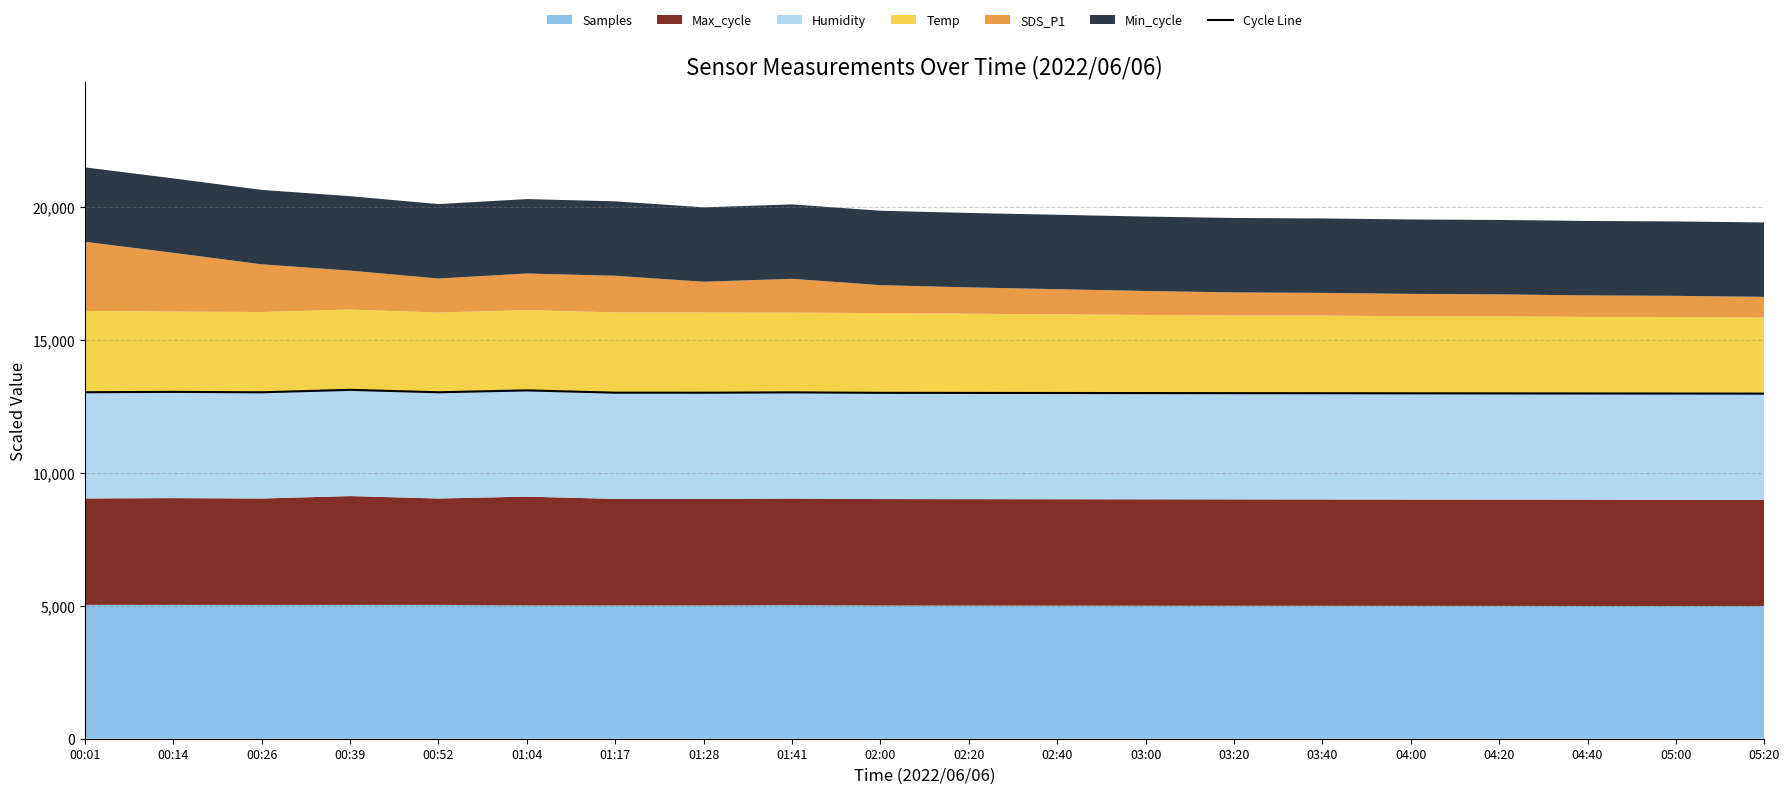

Read the value at 01:04.

13104.3